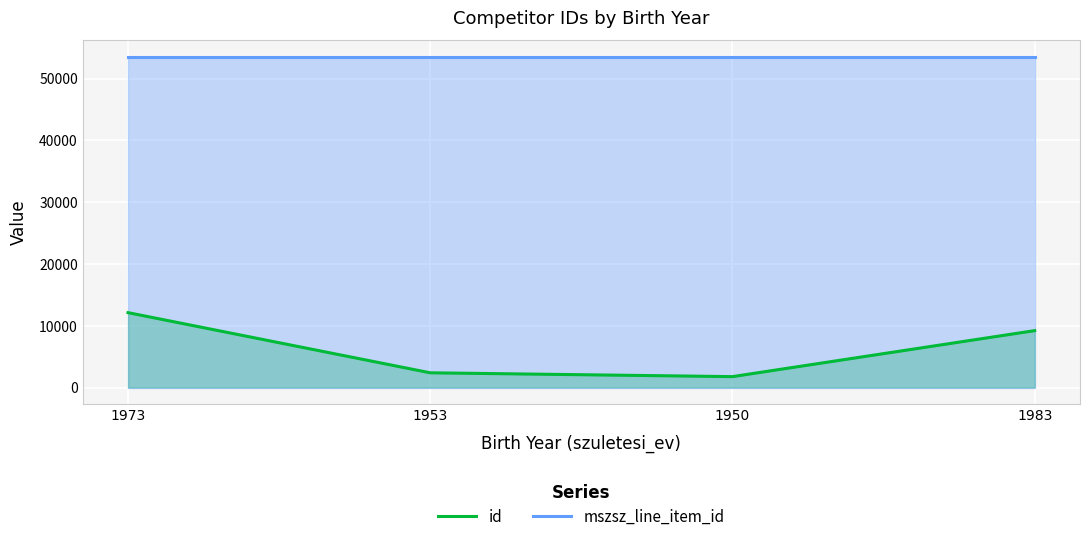

True or false: mszsz_line_item_id has more than 0 points higher than both neighbors.

False